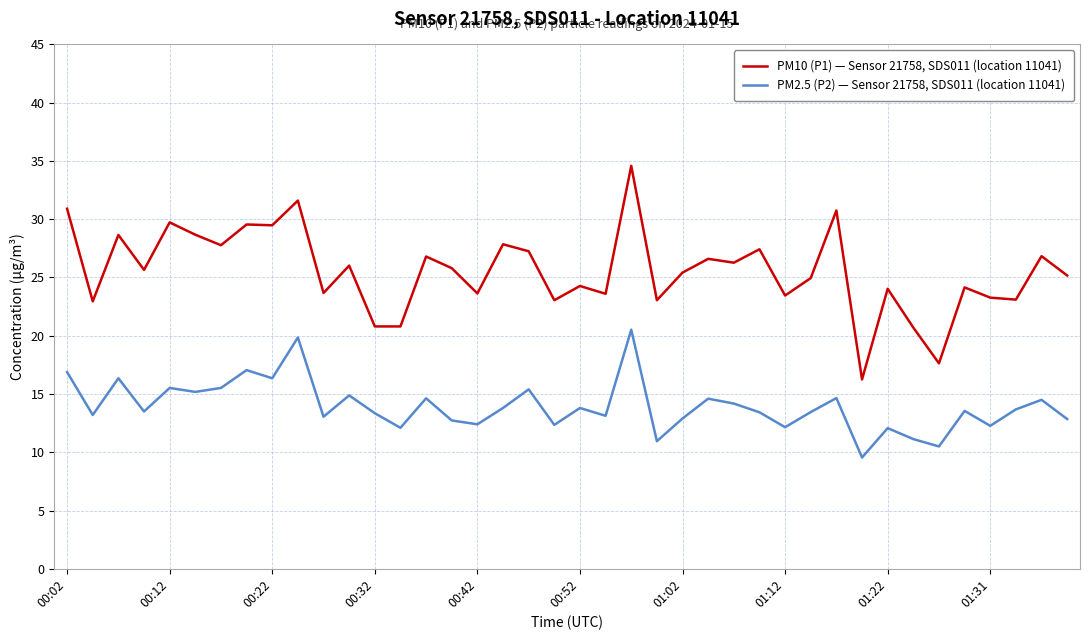

How many interior local valleys does the PM2.5 (P2) — Sensor 21758, SDS011 (location 11041) series have?

14